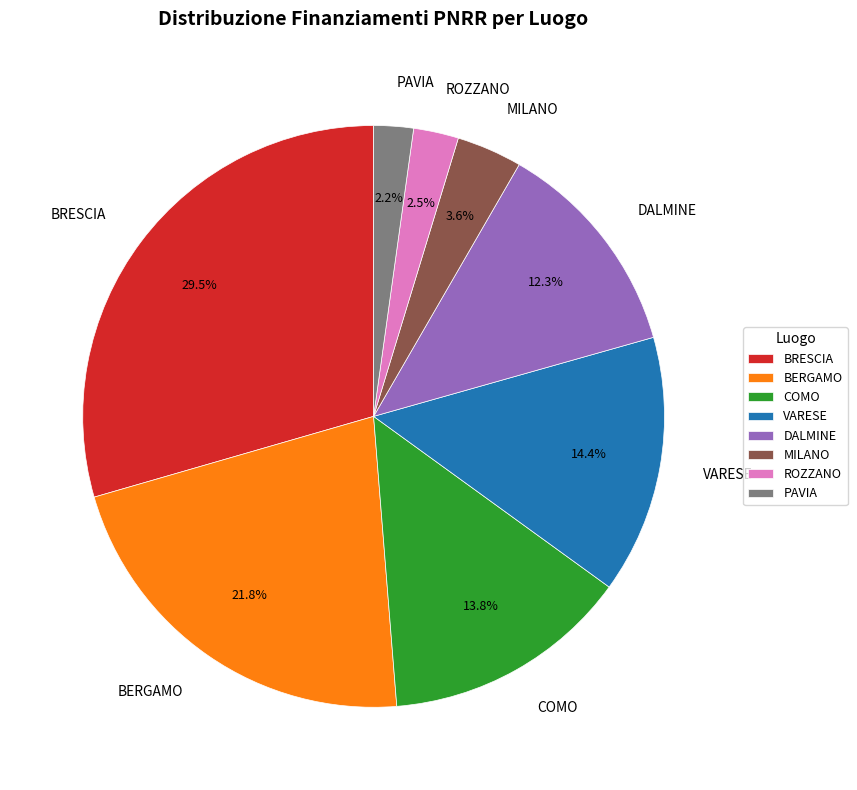

Combined, do COMO and BRESCIA account for over 50%?

No